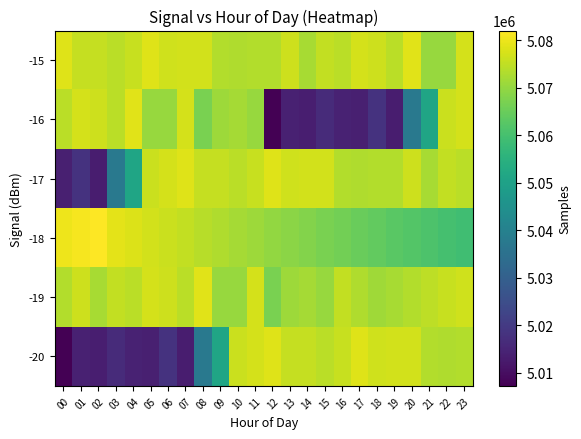

Reading right to left, what are all the values shown in this chart?

-20: 23=5073502	22=5073141	21=5073263	20=5076888	19=5077030	18=5076647	17=5078434	16=5075632	15=5074217	14=5075283	13=5075516	12=5078223	11=5077105	10=5076117	09=5051215	08=5037441	07=5013256	06=5018262	05=5013672	04=5014382	03=5016505	02=5013416	01=5013997	00=5007214
-19: 23=5076700	22=5075600	21=5074500	20=5073400	19=5072300	18=5071200	17=5073141	16=5075038	15=5070512	14=5072067	13=5070949	12=5066886	11=5077256	10=5070441	09=5070354	08=5078752	07=5074377	06=5076247	05=5077086	04=5074367	03=5075038	02=5072105	01=5076217	00=5073479
-18: 23=5059000	22=5060000	21=5061000	20=5062000	19=5063000	18=5064000	17=5065000	16=5066000	15=5067000	14=5068000	13=5069000	12=5070000	11=5071000	10=5072000	09=5073000	08=5074000	07=5075000	06=5076000	05=5077000	04=5078000	03=5079000	02=5082000	01=5081000	00=5080000
-17: 23=5074367	22=5075038	21=5072105	20=5076217	19=5073479	18=5073502	17=5073141	16=5073263	15=5076888	14=5077030	13=5076647	12=5078434	11=5075632	10=5074217	09=5075283	08=5075516	07=5078223	06=5077105	05=5076117	04=5051215	03=5037441	02=5013256	01=5018262	00=5013672
-16: 23=5077105	22=5076117	21=5051215	20=5037441	19=5013256	18=5018262	17=5013672	16=5014382	15=5016505	14=5013416	13=5013997	12=5007214	11=5070512	10=5072067	09=5070949	08=5066886	07=5077256	06=5070441	05=5070354	04=5078752	03=5074377	02=5076247	01=5077086	00=5074367
-15: 23=5077256	22=5070441	21=5070354	20=5078752	19=5074377	18=5076247	17=5077086	16=5074367	15=5075038	14=5072105	13=5076217	12=5073479	11=5073502	10=5073141	09=5073263	08=5076888	07=5077030	06=5076647	05=5078434	04=5075632	03=5074217	02=5075283	01=5075516	00=5078223